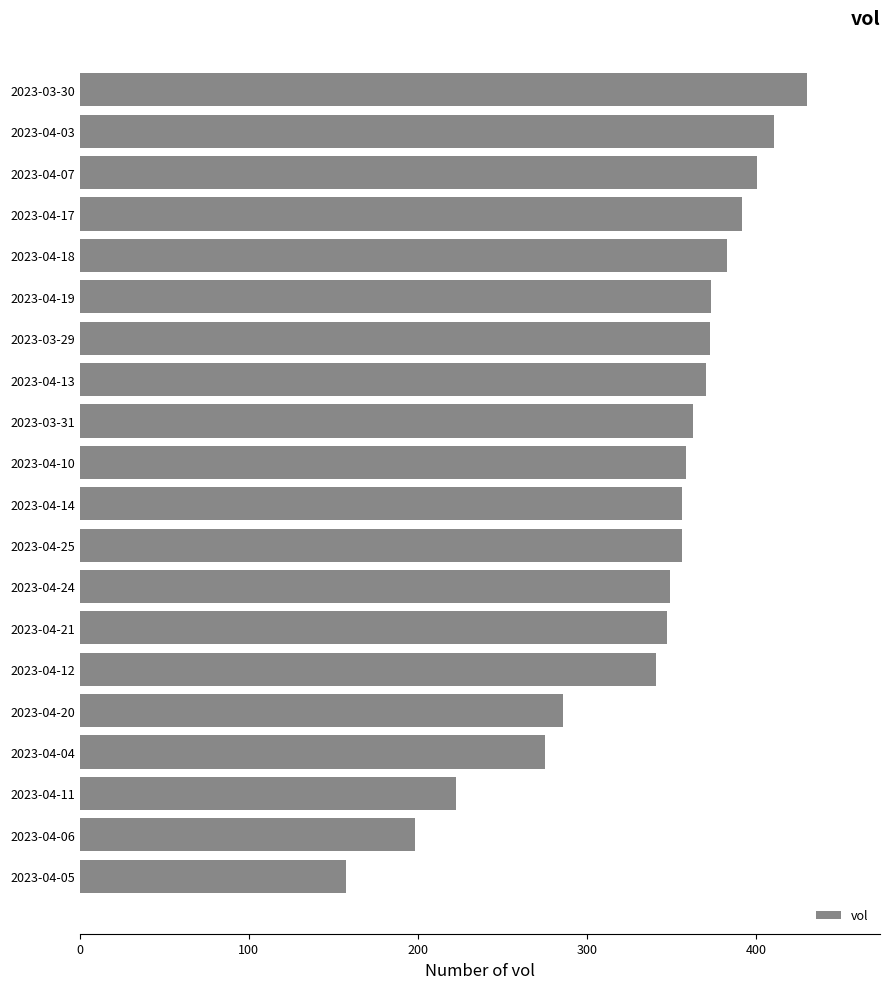

Are the bars grouped side by side (vs. stacked)?

No